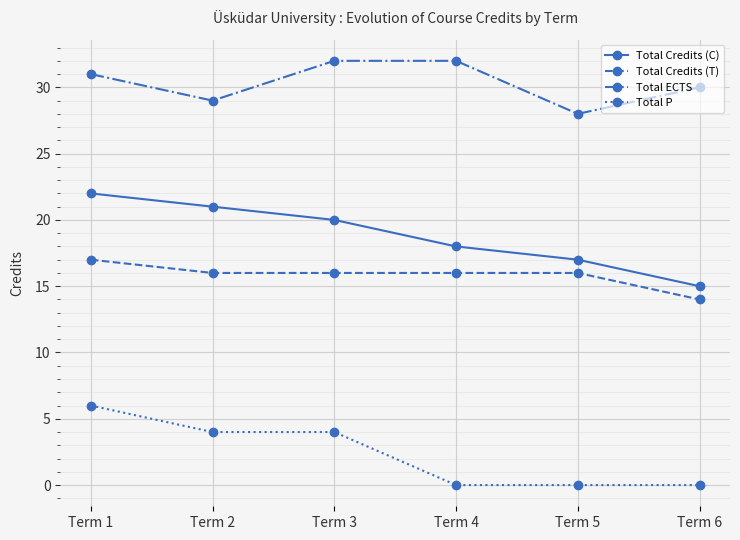

What is the minimum value for Total Credits (T)?

14